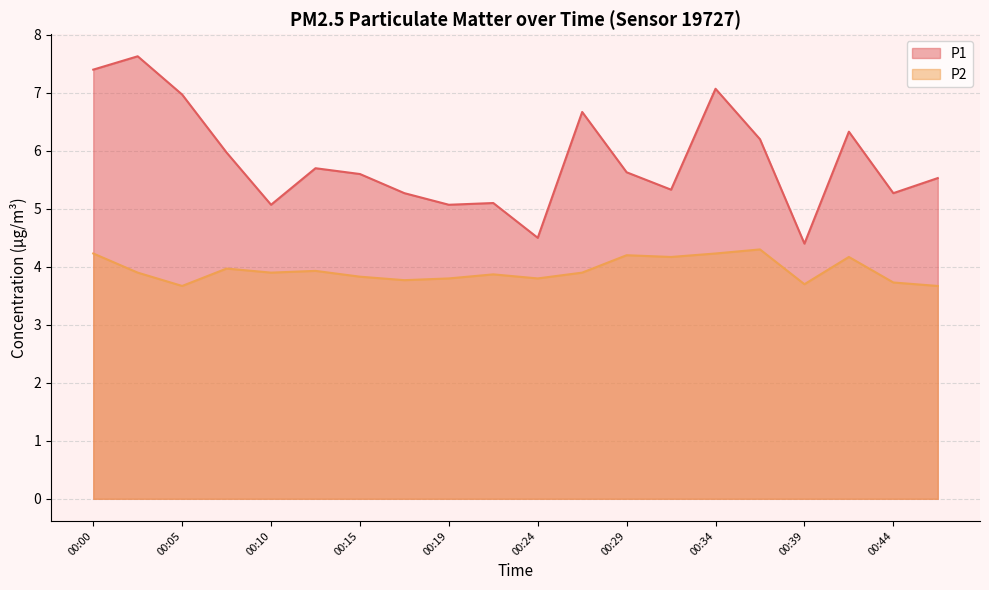

List the series in order of their overall mean, lowest first.

P2, P1